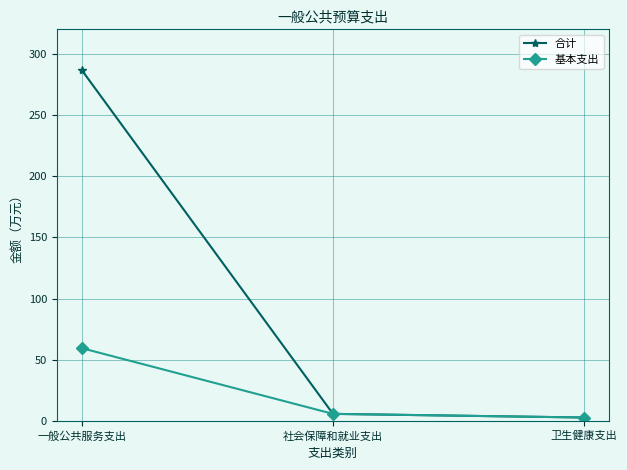

Which series has the largest total across all categories?

合计